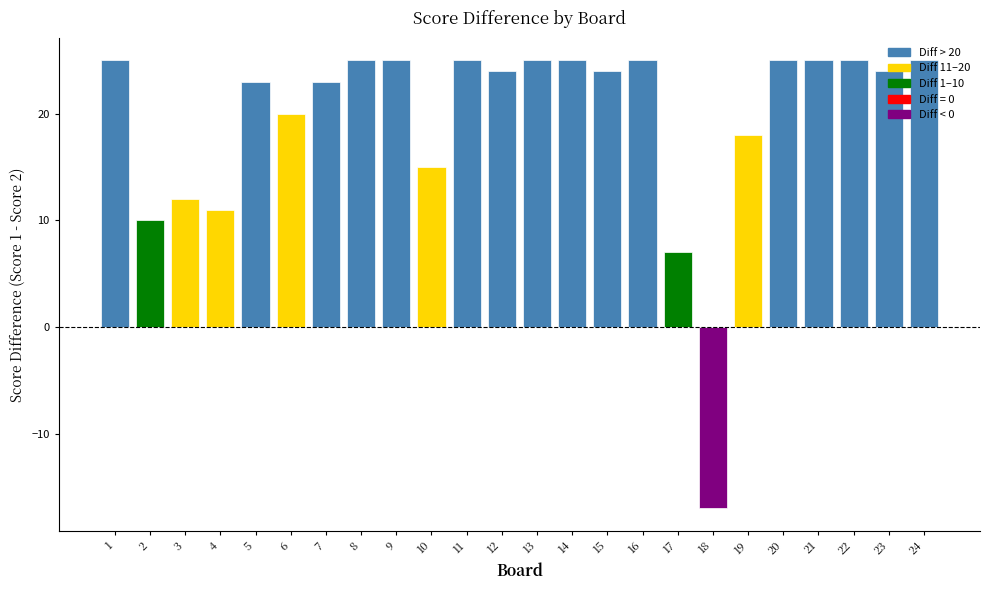

Reading left to right, list all the values displayed in this chart.

1=25	2=10	3=12	4=11	5=23	6=20	7=23	8=25	9=25	10=15	11=25	12=24	13=25	14=25	15=24	16=25	17=7	18=-17	19=18	20=25	21=25	22=25	23=24	24=25